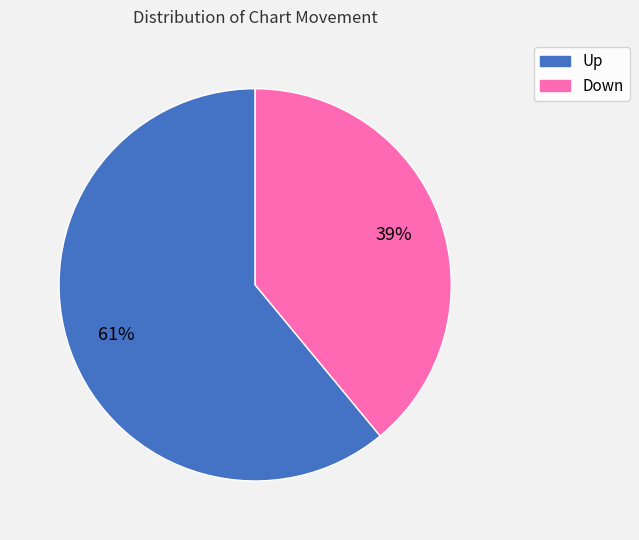

To the nearest percent, what is the combined percentage of Up and Down?

100%